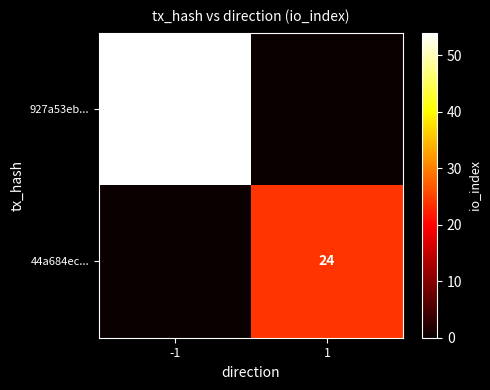

The value of 927a53eb... at -1 is 54. True or false?

True